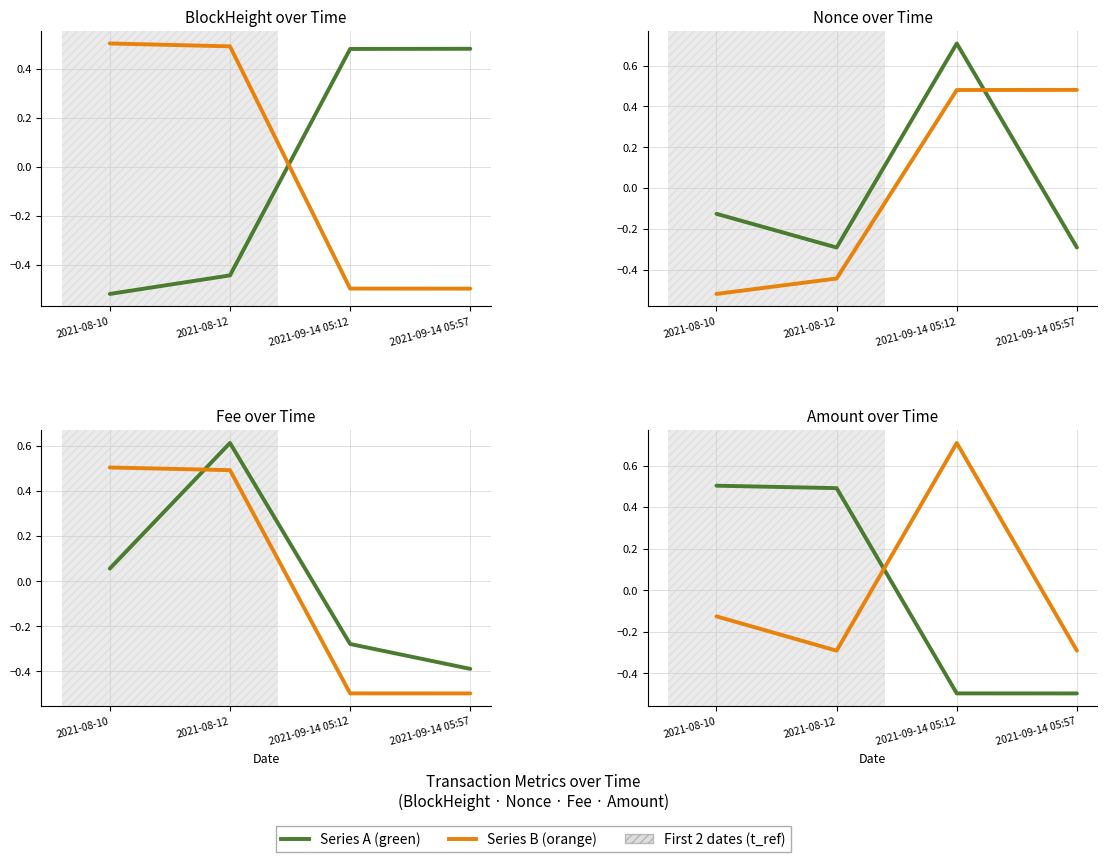

What is the greatest value displayed?

0.7